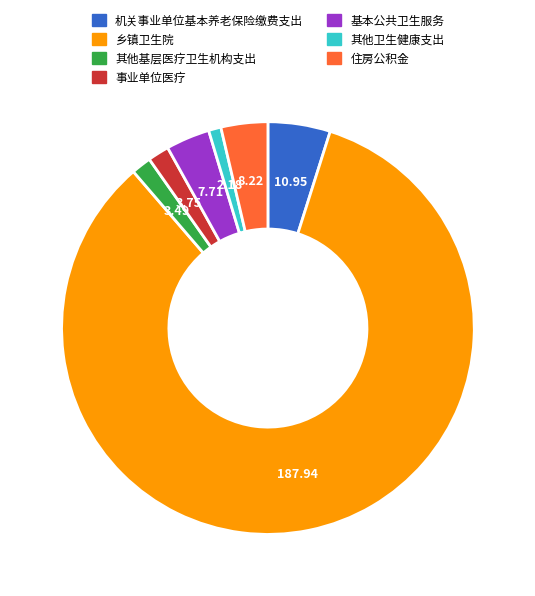

Is 乡镇卫生院 the majority of the pie?

Yes